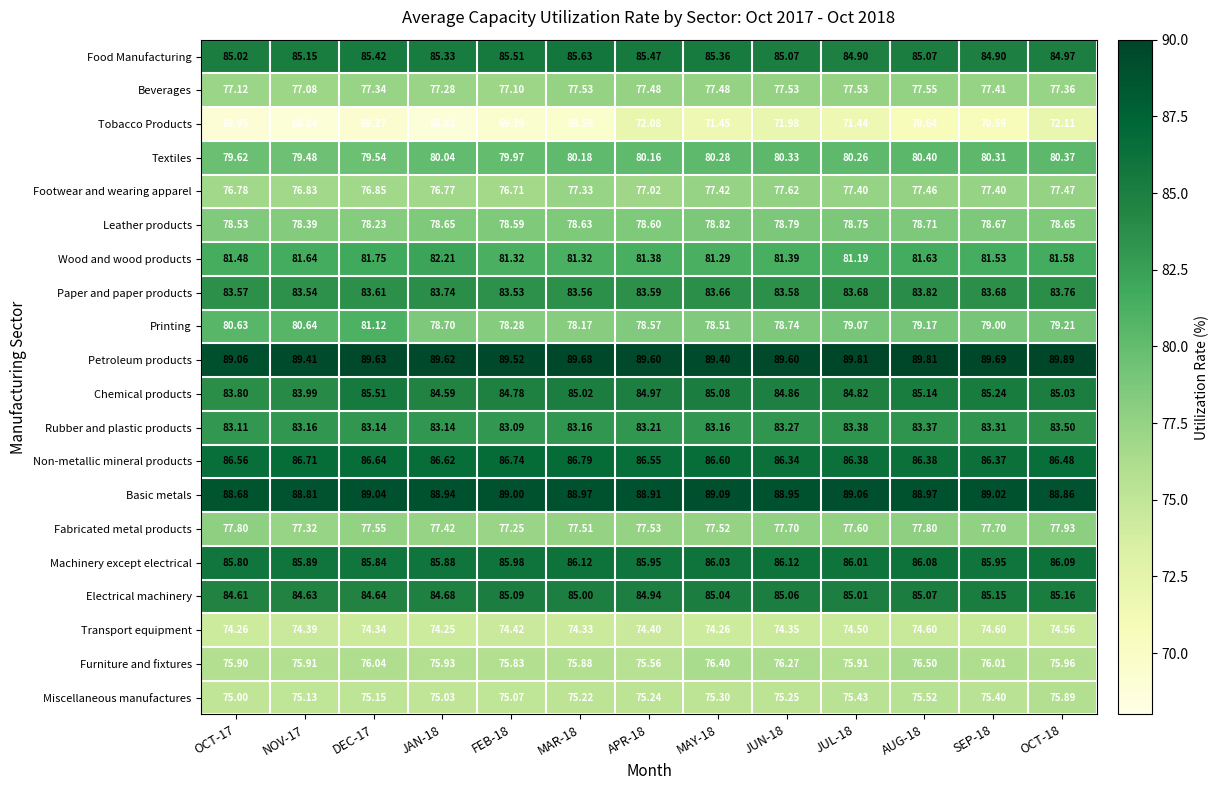

At OCT-17, list the series in order from smallest to largest.

Tobacco Products, Transport equipment, Miscellaneous manufactures, Furniture and fixtures, Footwear and wearing apparel, Beverages, Fabricated metal products, Leather products, Textiles, Printing, Wood and wood products, Rubber and plastic products, Paper and paper products, Chemical products, Electrical machinery, Food Manufacturing, Machinery except electrical, Non-metallic mineral products, Basic metals, Petroleum products